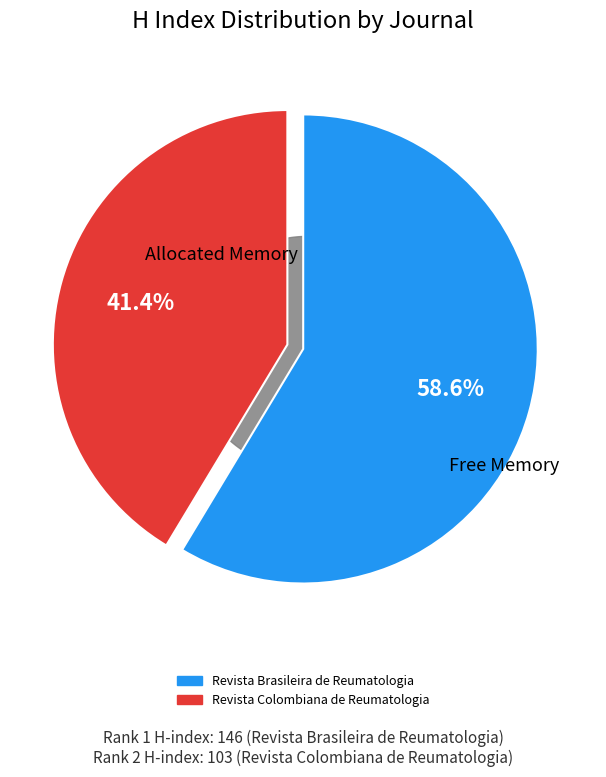

The Revista Brasileira de Reumatologia slice represents 48% of the pie. True or false?

False